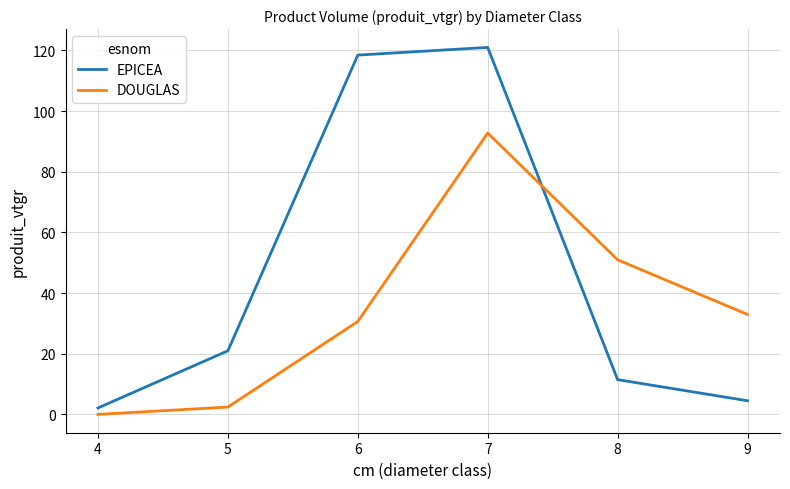

Where is DOUGLAS nearest to the value 46?

8